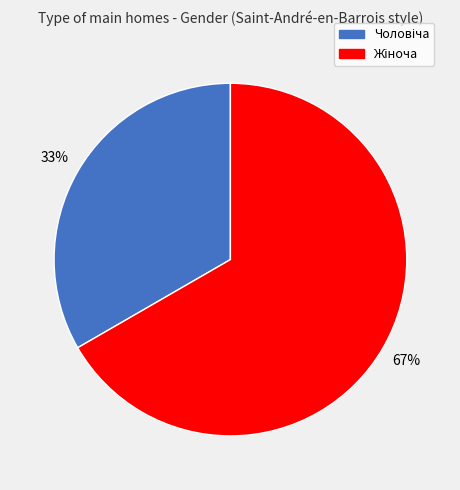

Is there a majority slice in this chart?

Yes